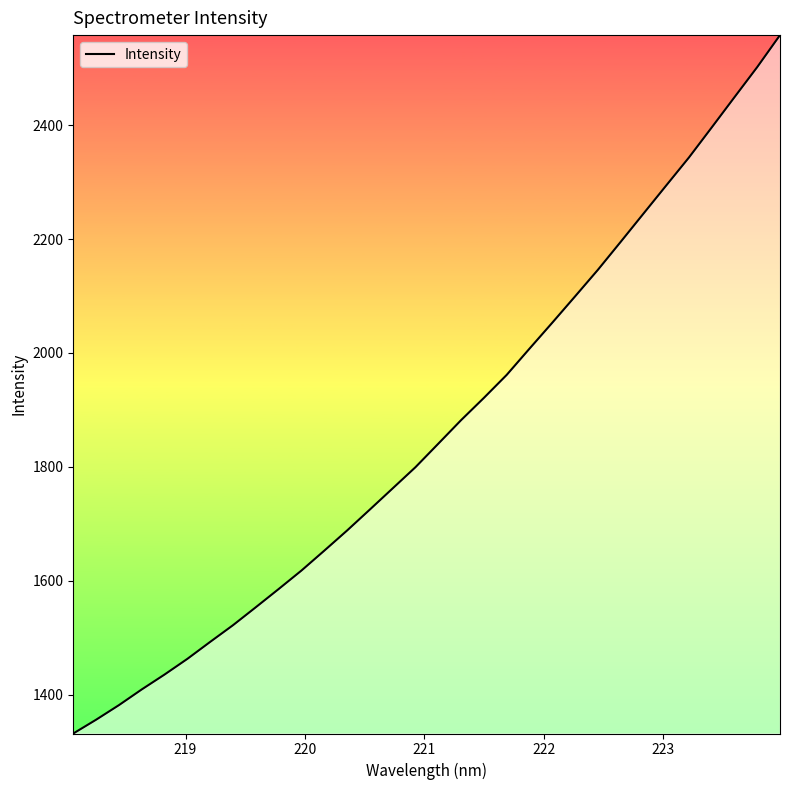

What is the difference between the maximum and minimum values?

1226.1